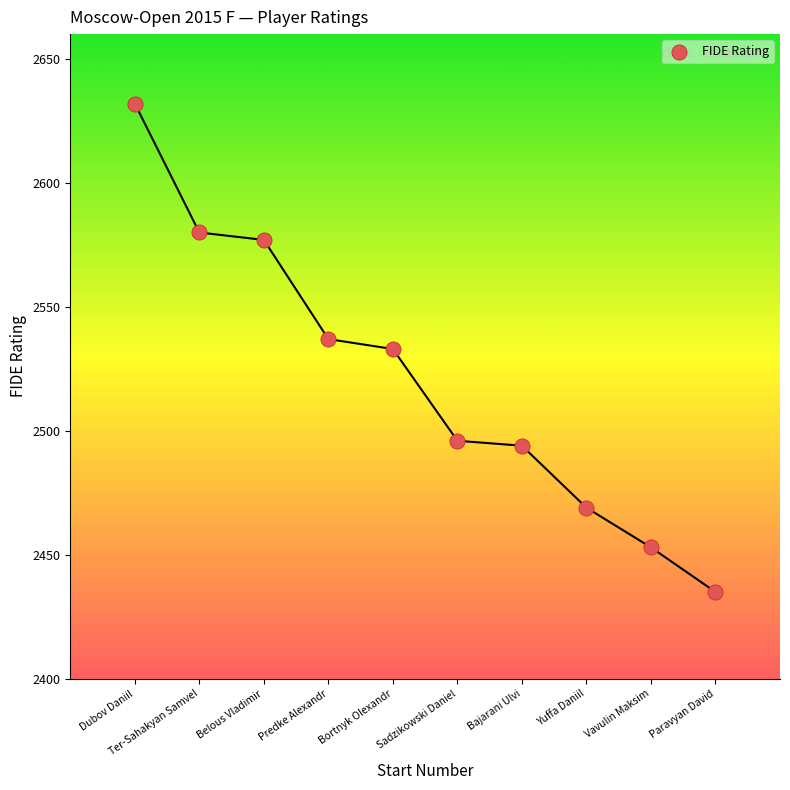

What is the average Y value?

2521